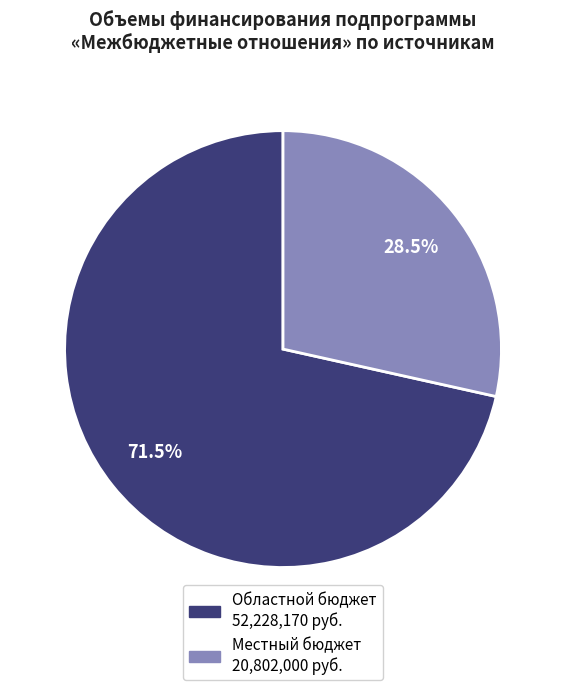

Does any single category account for the majority?

Yes